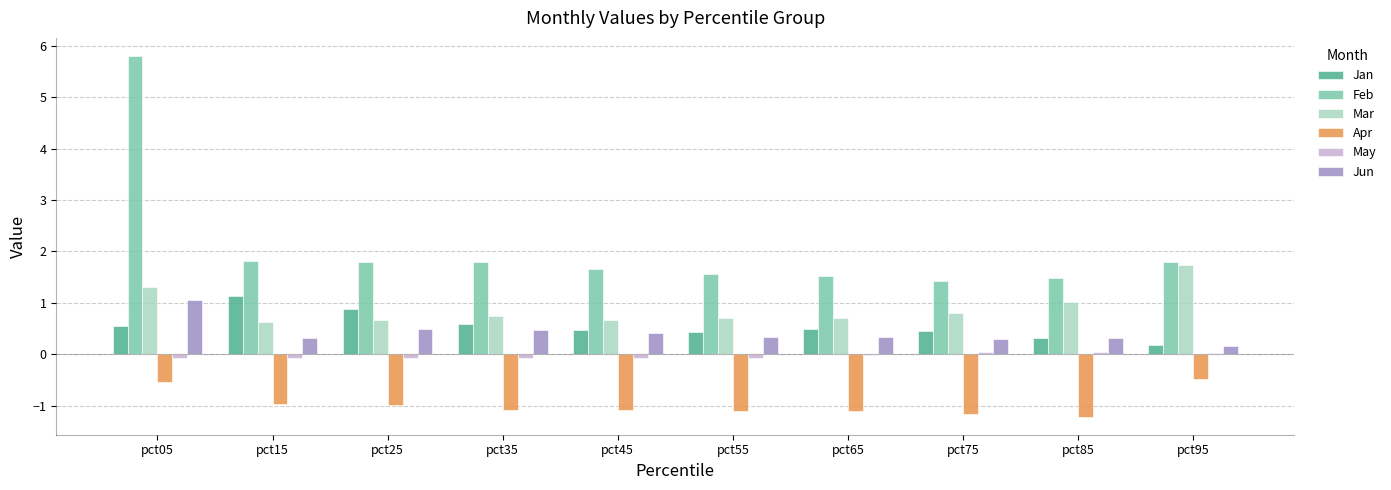

What is the greatest value displayed?

5.8